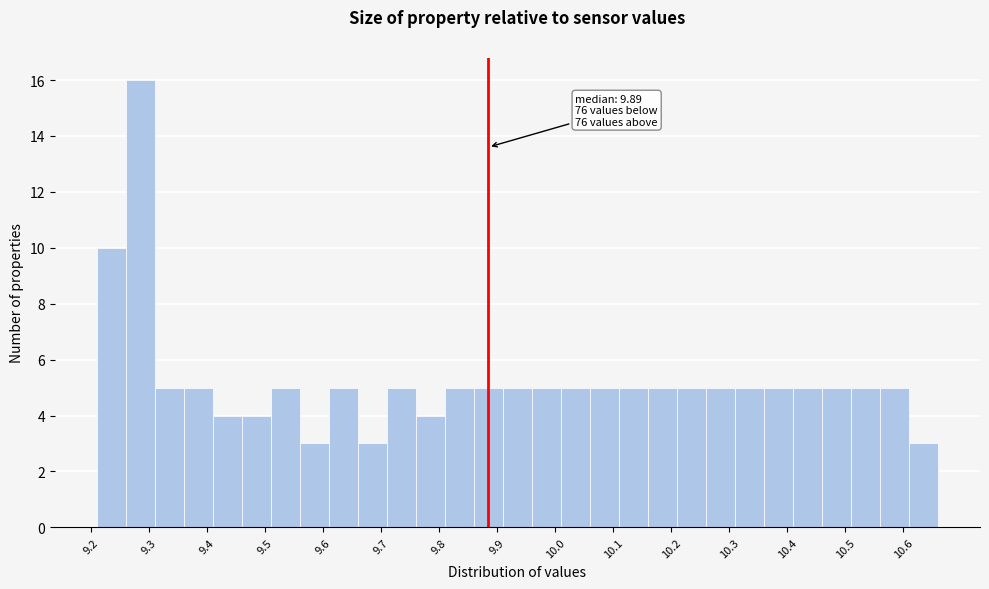

Over which range of the x-axis is the bar tallest?

9.26 to 9.31